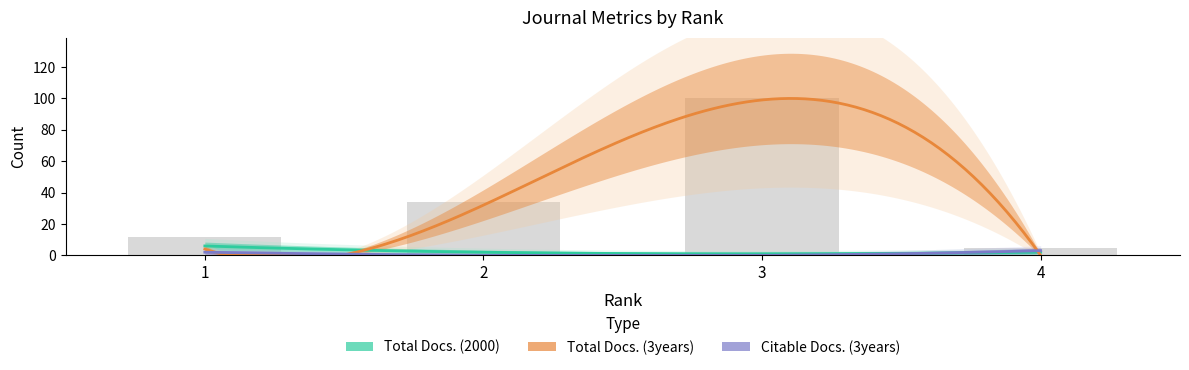

At which label is Total Docs. (2000) closest to 3?

2